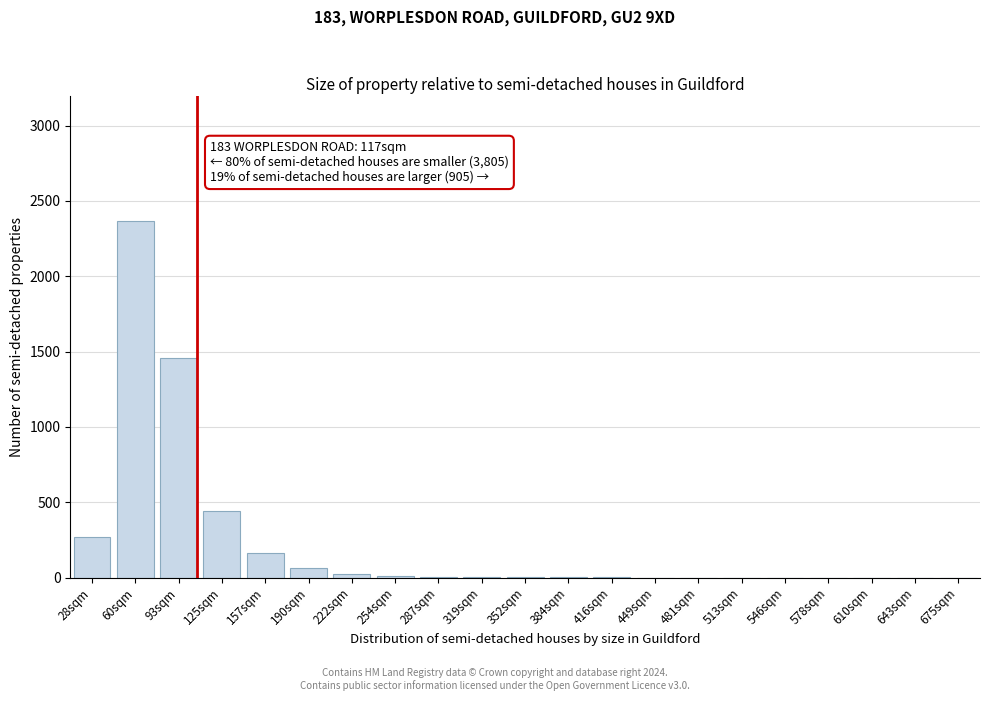

At which label is the value closest to 1185?

93sqm